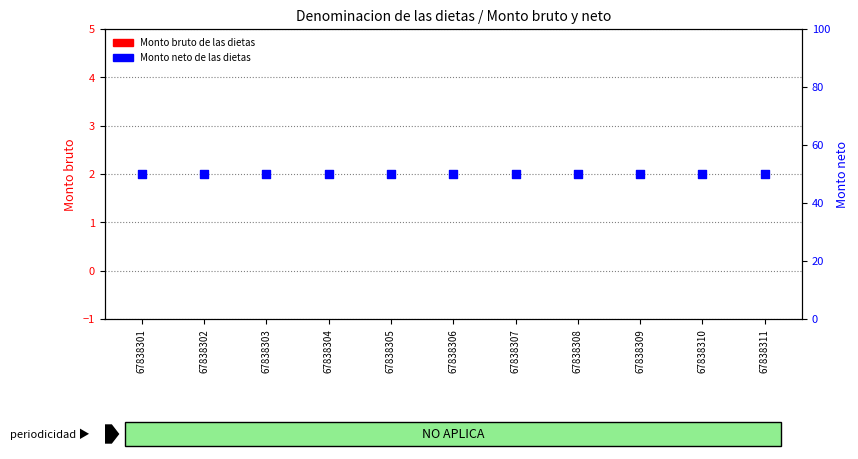

At how many categories does at least one series exceed 42?

11